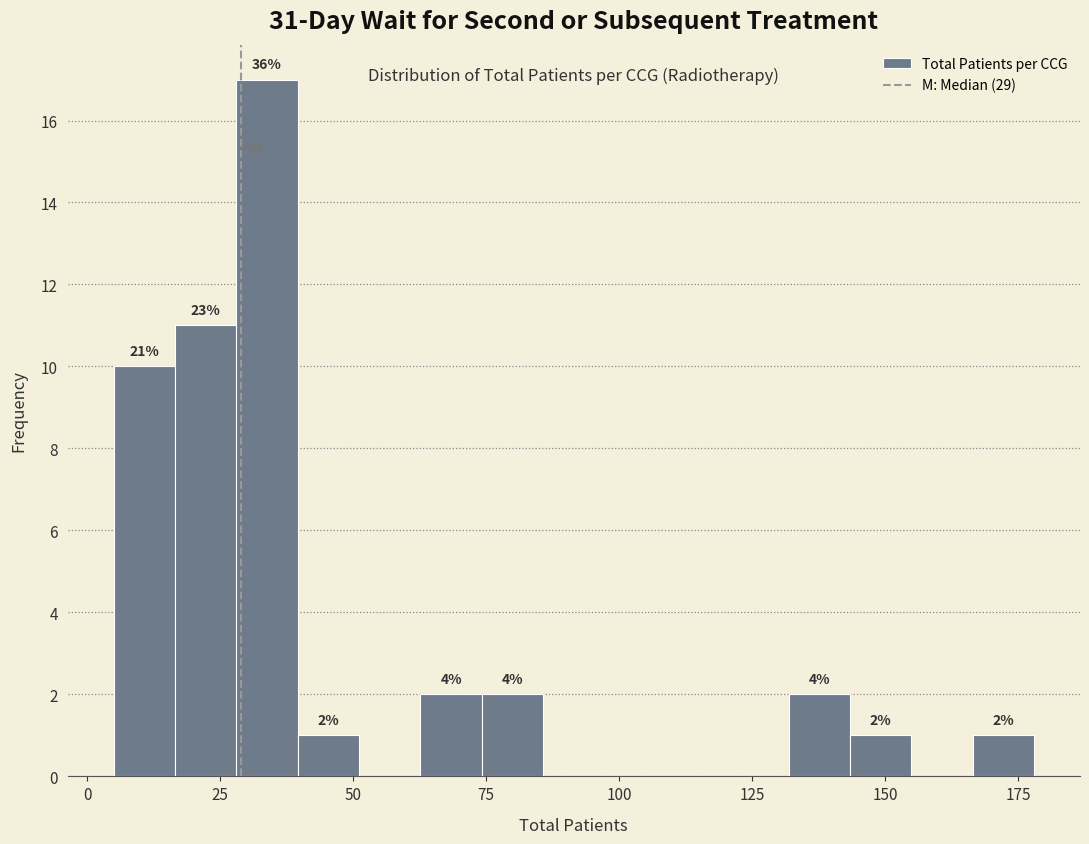

Around what value on the x-axis is the tallest bar? Give the approximate position of its centre, as read against the axis.

35